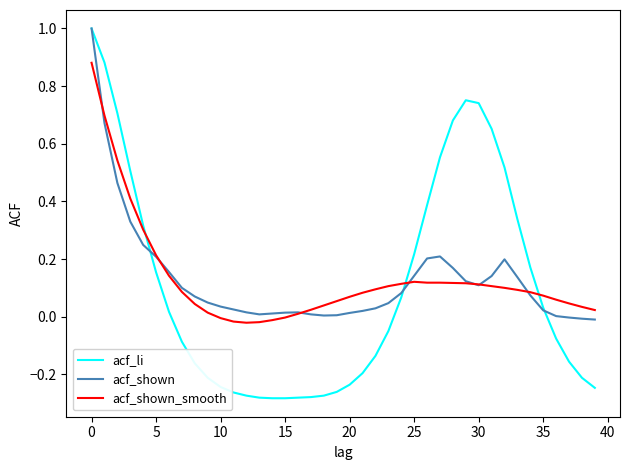

What is the sum of all acf_shown_smooth values?

5.2